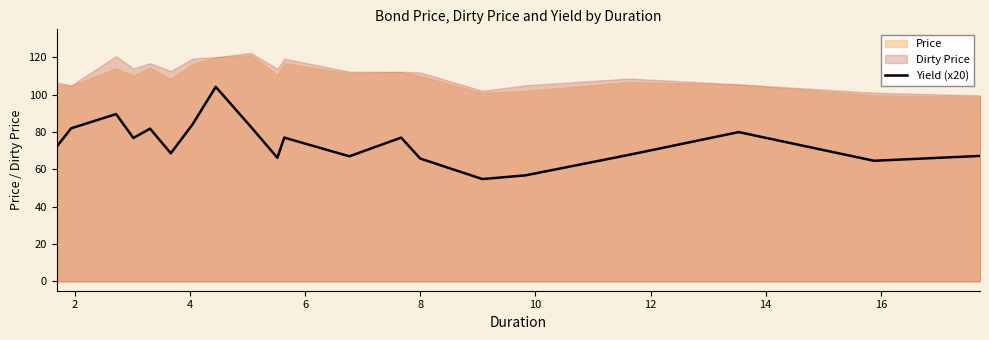

Between 12 and 14, which is larger?

12